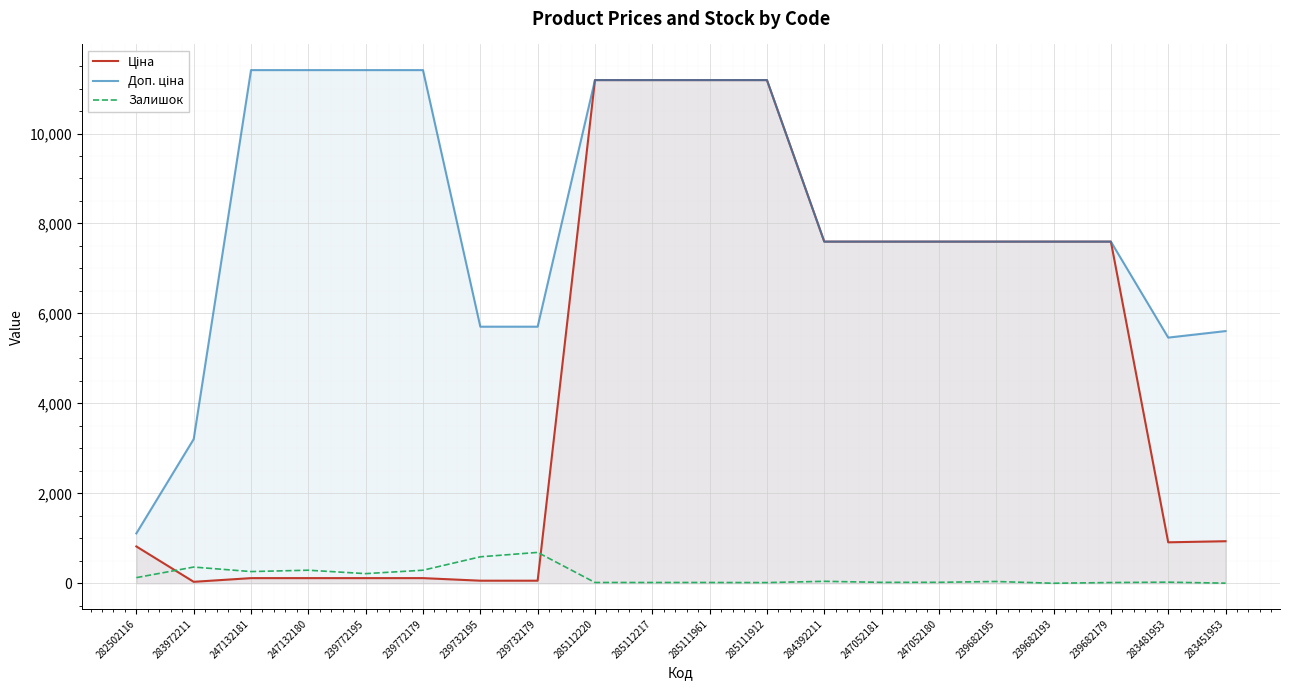

The value of Залишок at 247132181 is 369.7. True or false?

False